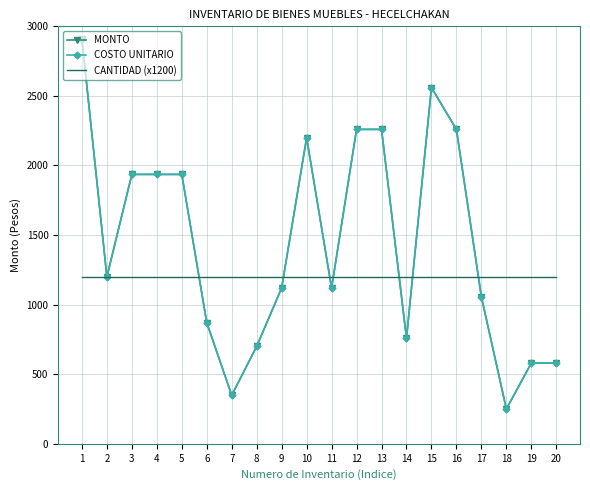

What is the difference between the maximum and minimum values in the MONTO series?

2660.0